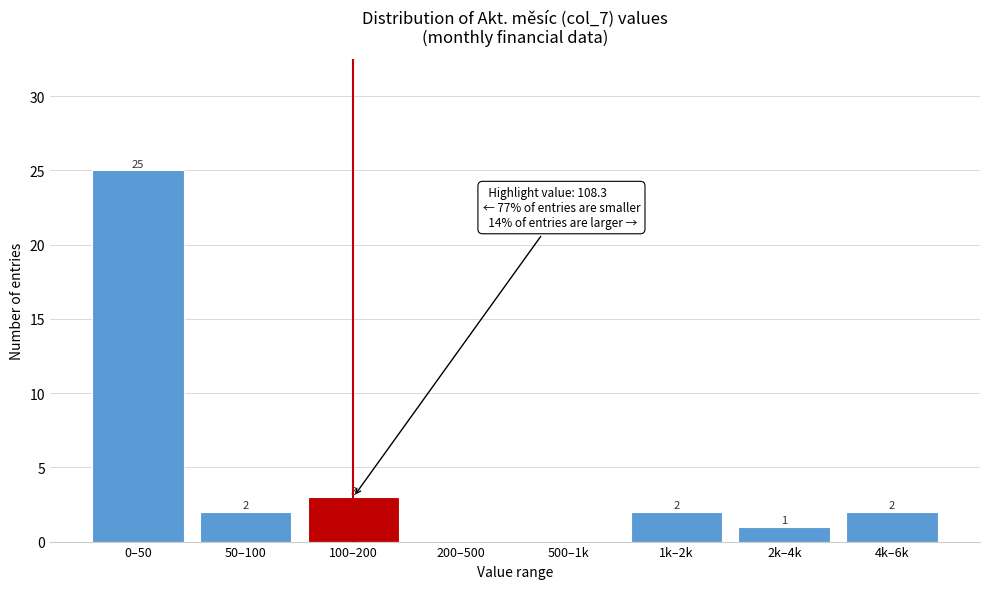

Reading right to left, extract all data points from this chart.

4k–6k=2	2k–4k=1	1k–2k=2	500–1k=0	200–500=0	100–200=3	50–100=2	0–50=25